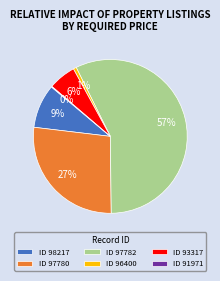

To the nearest percent, what is the difference between the ID 98217 and ID 97780 slice percentages?

18%